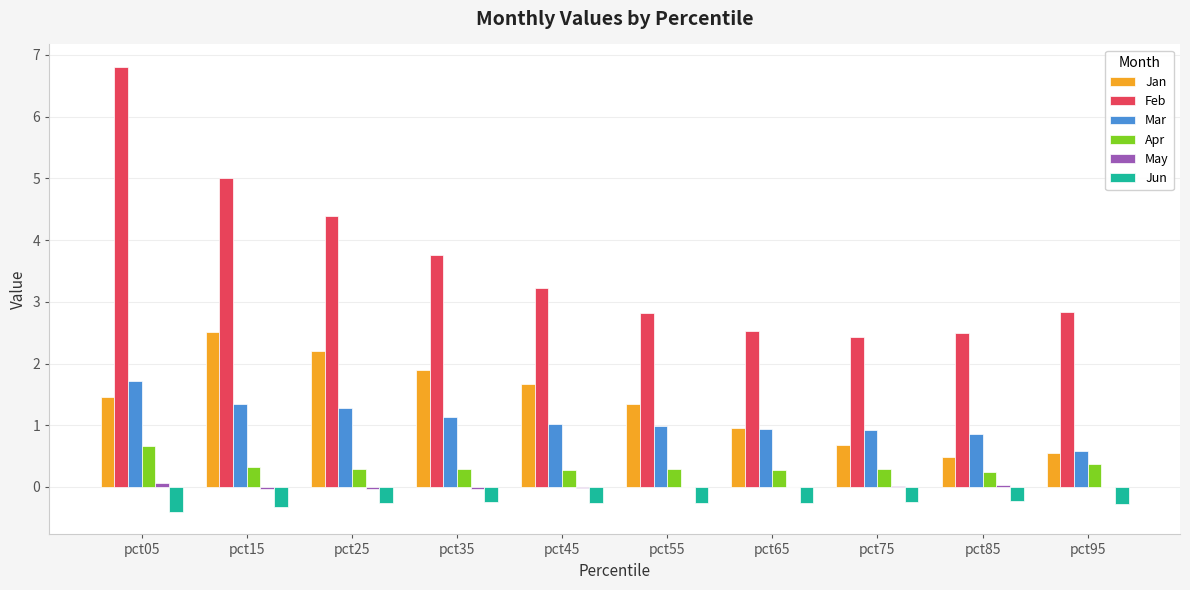

The value of Feb at pct55 is 2.8. True or false?

True